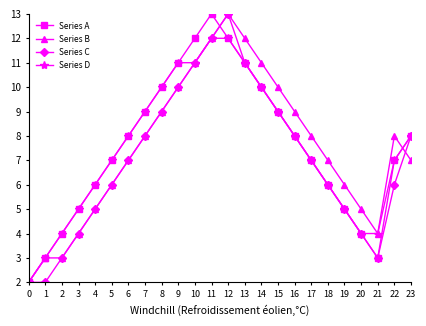

What is the minimum value shown in the chart?

2